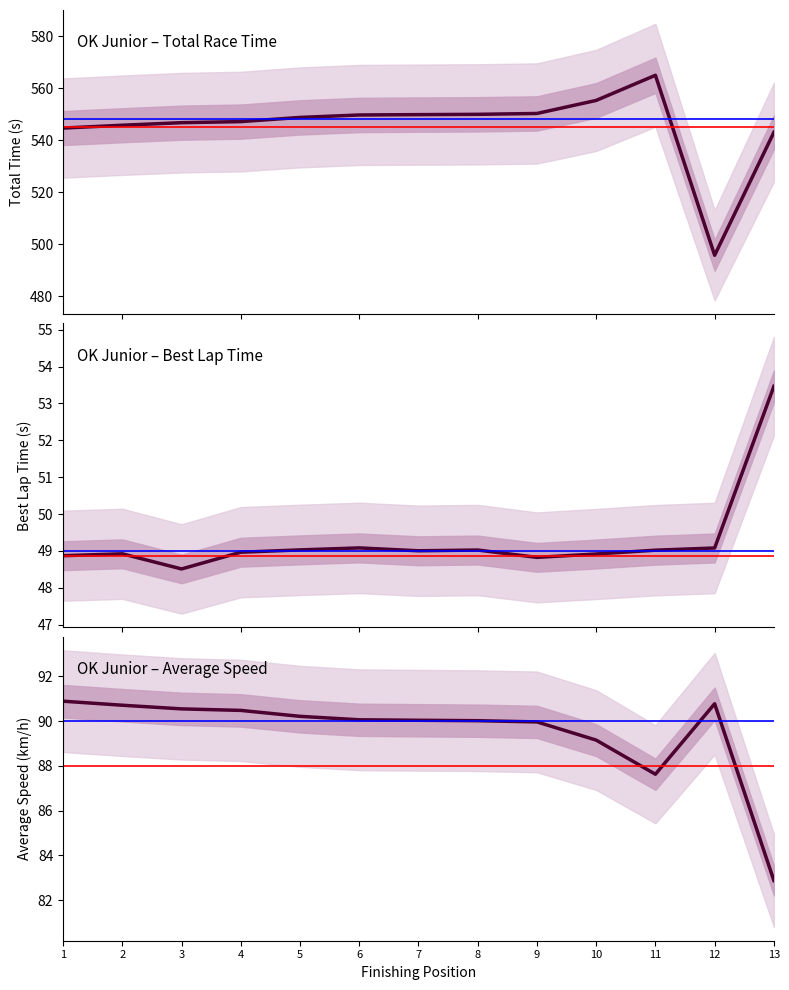

Reading left to right, transcribe all the data shown in this chart.

Total Time (s): 1=544.6	2=545.7	3=546.7	4=547.1	5=548.7	6=549.6	7=549.8	8=549.9	9=550.2	10=555.2	11=564.9	12=495.7	13=543.0
Best Lap Time (s): 1=48.9	2=48.9	3=48.5	4=49.0	5=49.0	6=49.1	7=49.0	8=49.0	9=48.8	10=48.9	11=49.0	12=49.1	13=53.5
Average Speed (km/h): 1=90.9	2=90.7	3=90.5	4=90.5	5=90.2	6=90.1	7=90.0	8=90.0	9=90.0	10=89.2	11=87.6	12=90.8	13=82.9